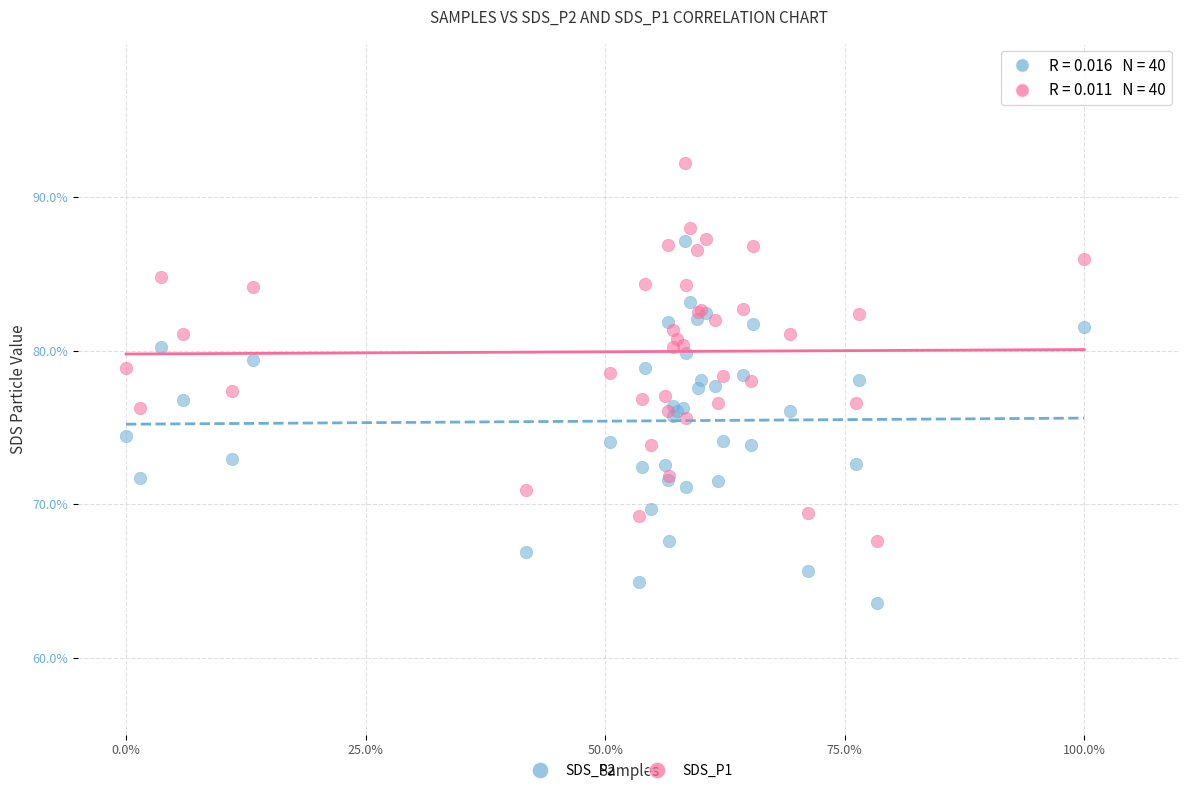

Which series reaches the minimum Y coordinate?

SDS_P2